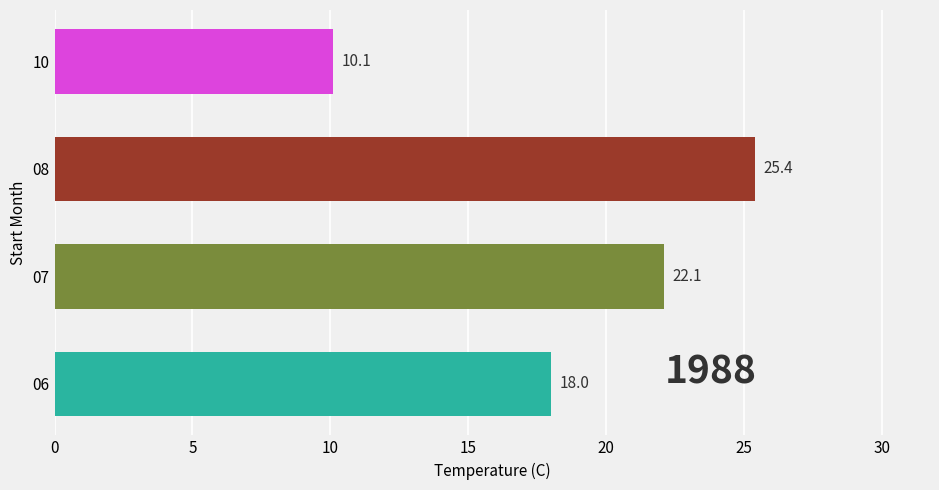

Reading bottom to top, transcribe all the data shown in this chart.

06=18.0	07=22.1	08=25.4	10=10.1